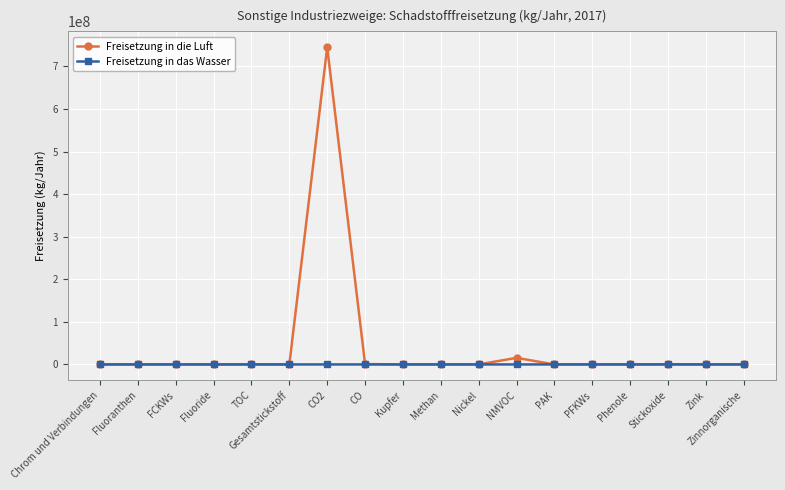

What position from the left is TOC?

5